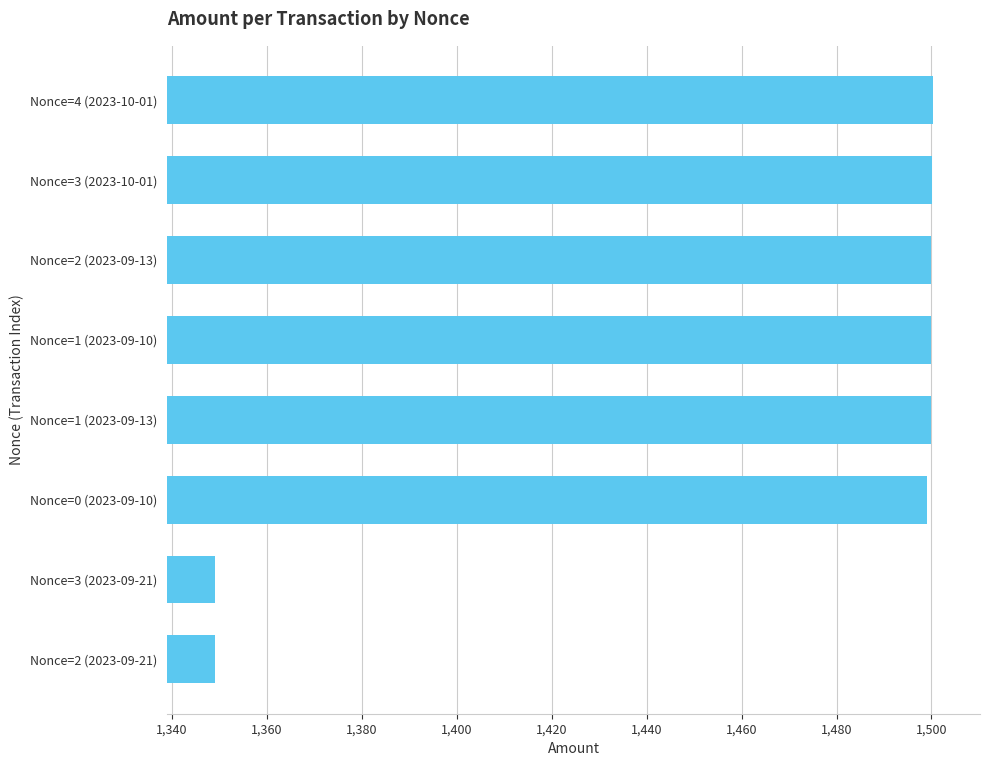

What is the smallest value displayed?

1349.0